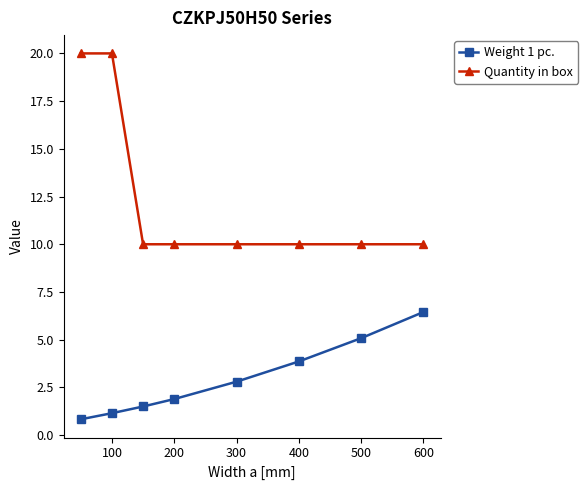

True or false: Quantity in box and Weight 1 pc. cross at least once.

False